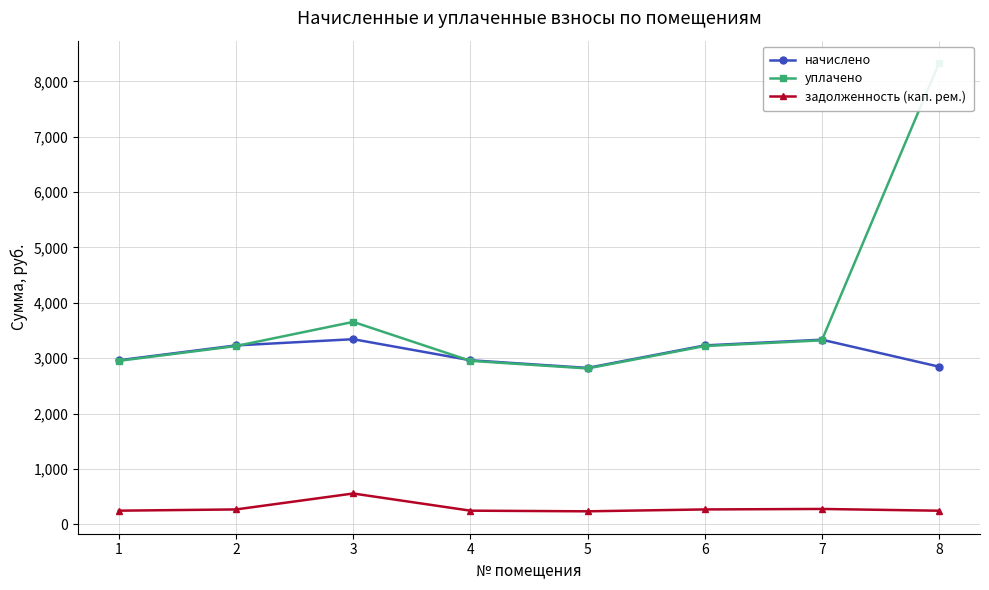

Read the начислено value at 2.

3231.4